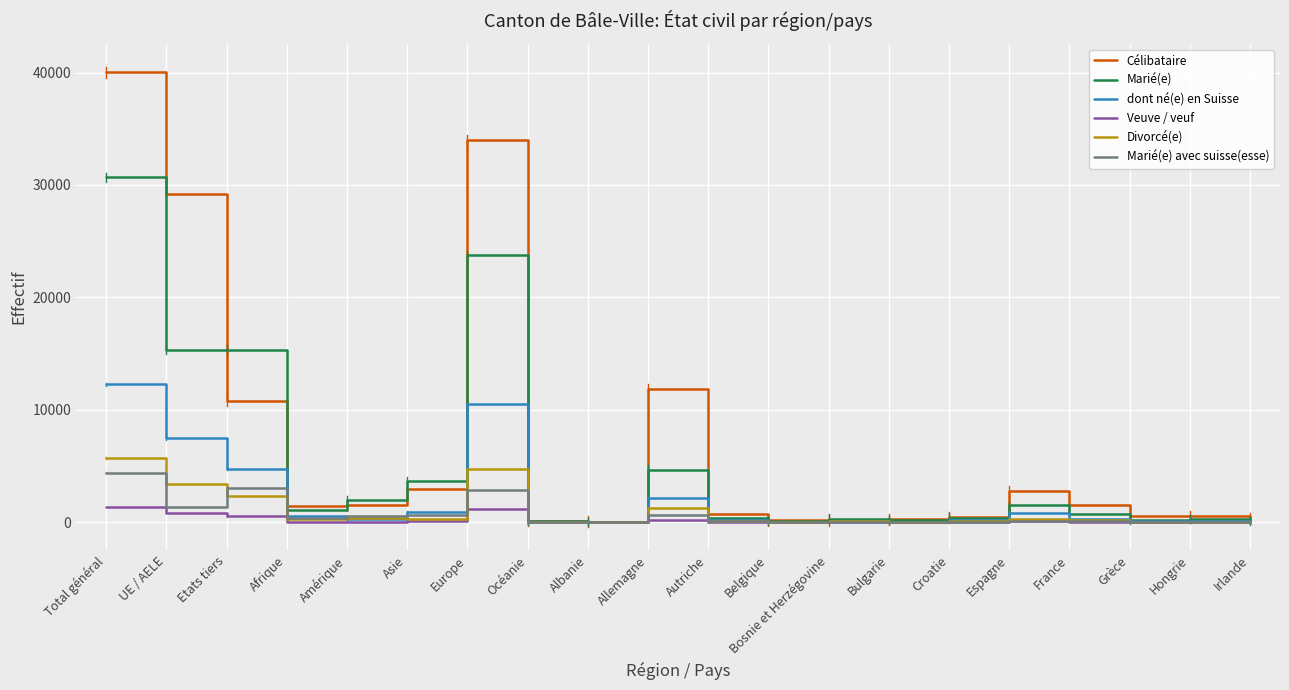

True or false: dont né(e) en Suisse has a value of 7507 at UE / AELE.

True